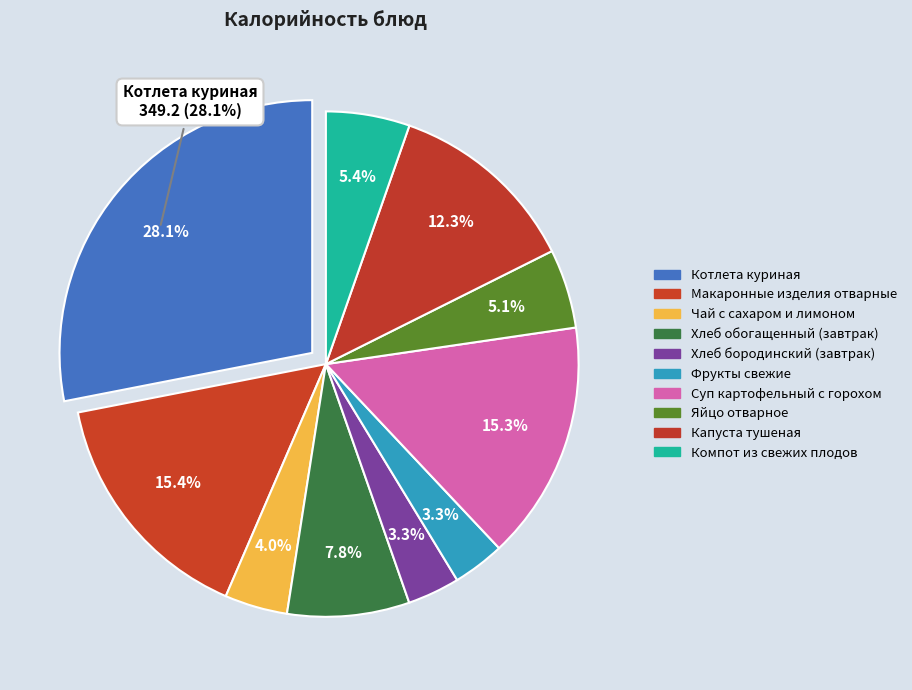

Count the number of slices in the pie.

10